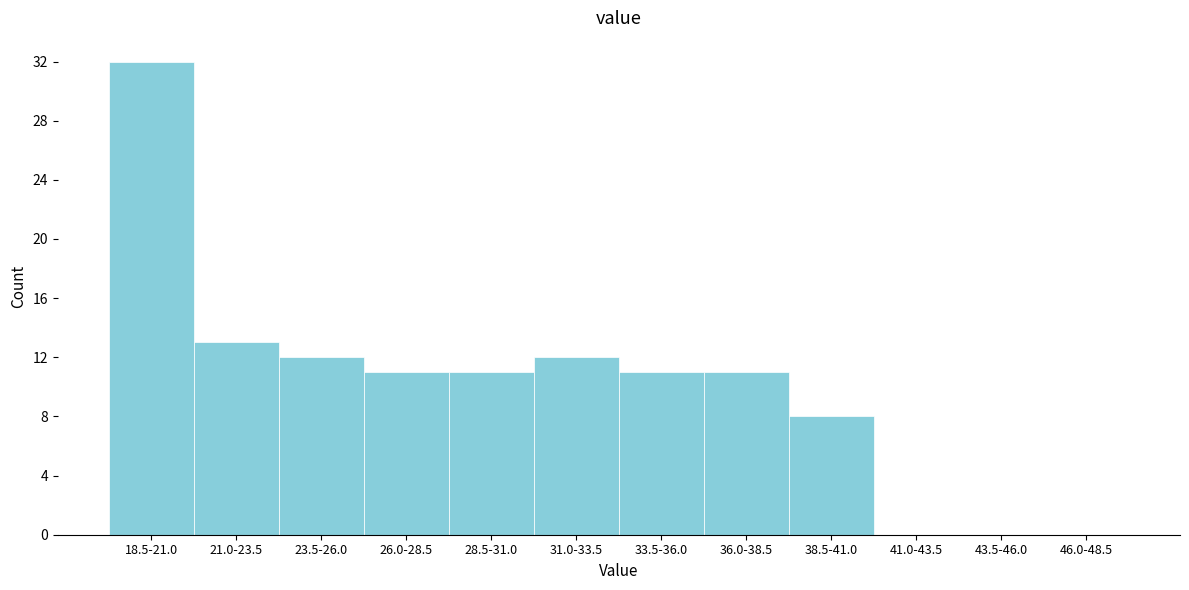

Reading left to right, extract all data points from this chart.

18.5-21.0=32	21.0-23.5=13	23.5-26.0=12	26.0-28.5=11	28.5-31.0=11	31.0-33.5=12	33.5-36.0=11	36.0-38.5=11	38.5-41.0=8	41.0-43.5=0	43.5-46.0=0	46.0-48.5=0